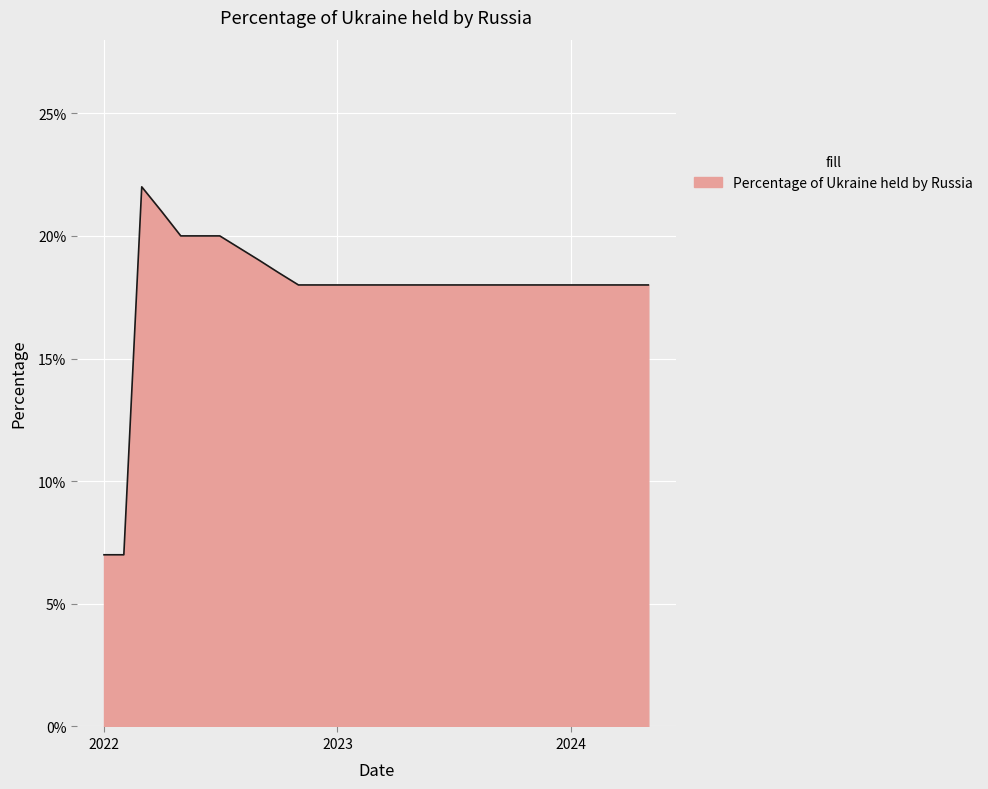

Does the chart have visible grid lines?

Yes